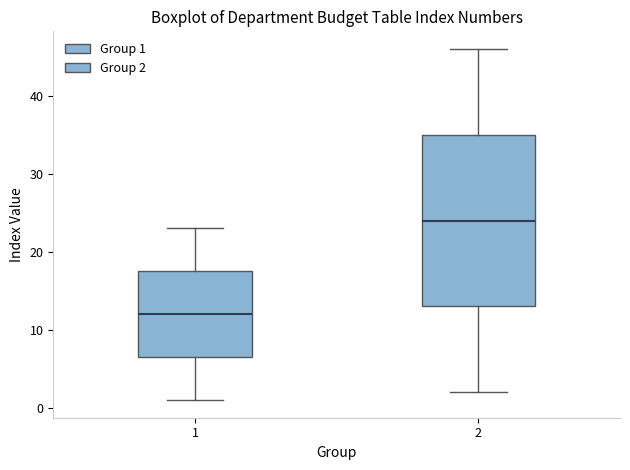

Reading left to right, transcribe this box plot: for each box, give where its median line is, the range the box spans, and where its two whiskers end, as read against the y-axis. The values are not printed on the chart, so give them approximately, as read against the axis.

1: median 12, box 7 to 18, whiskers 1 to 23
2: median 24, box 13 to 35, whiskers 2 to 46